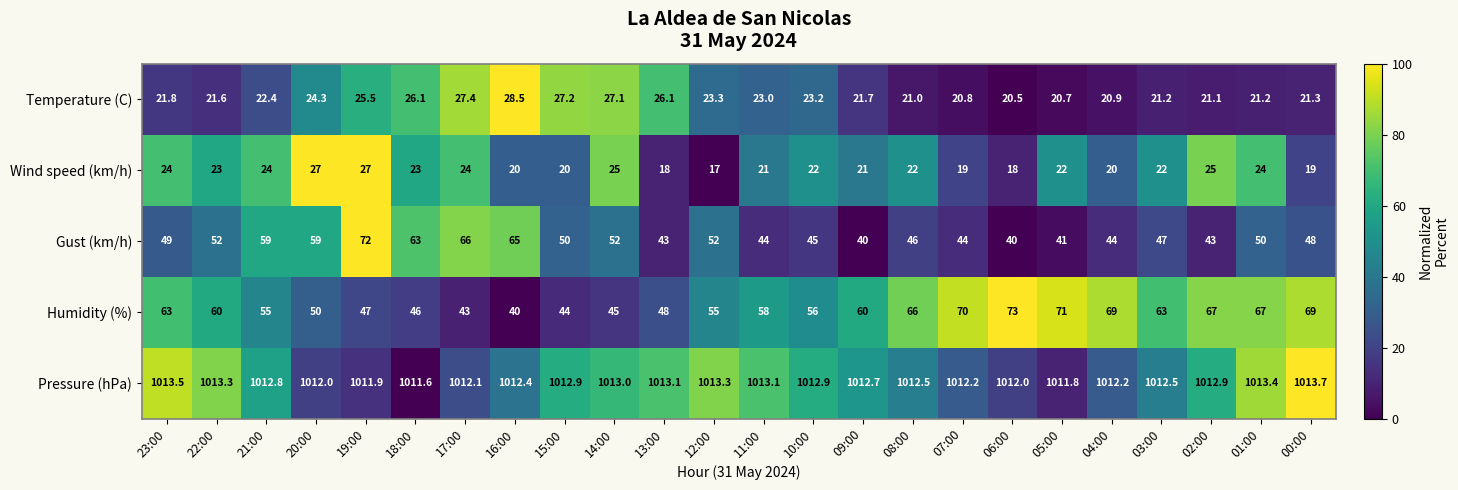

Which label corresponds to the smallest value in the chart?

12:00